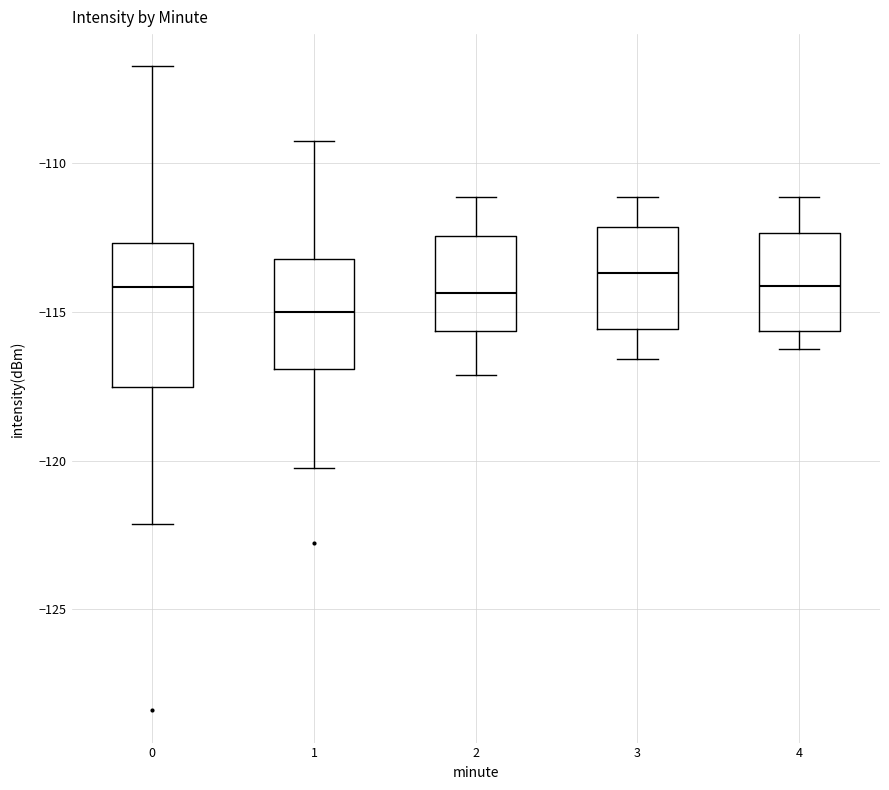

Which box is the tallest, from its lower edge to its upper edge?

0